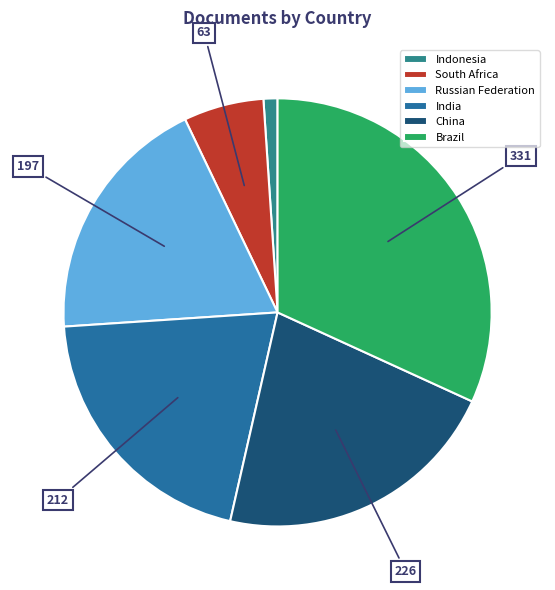

Rank the categories by value from lowest to highest.

Indonesia, South Africa, Russian Federation, India, China, Brazil